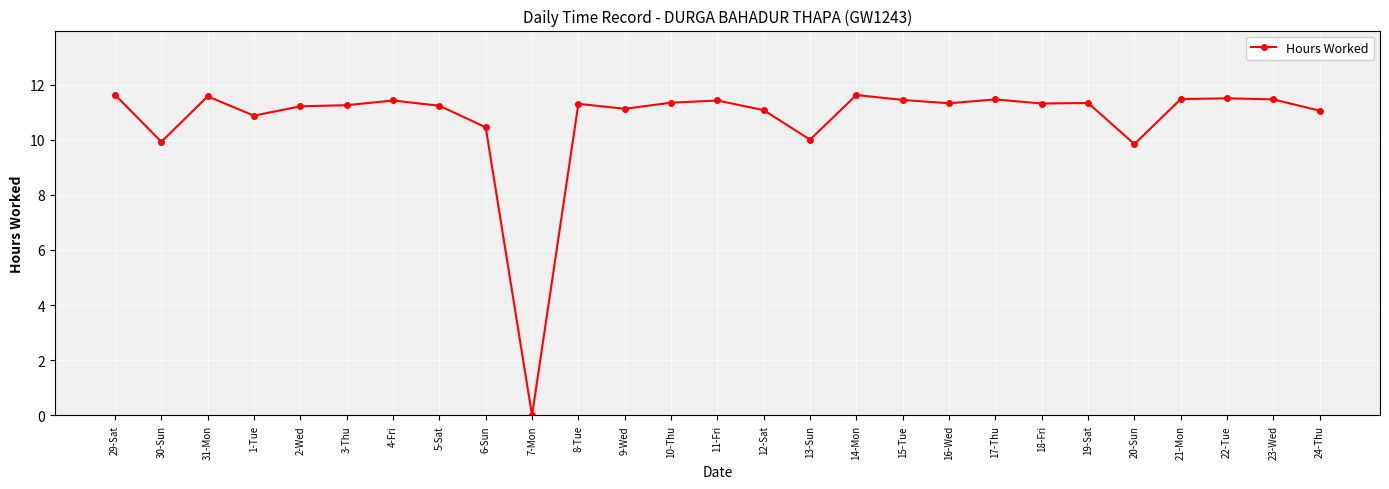

True or false: the data shows 19.7 at 4-Fri.

False